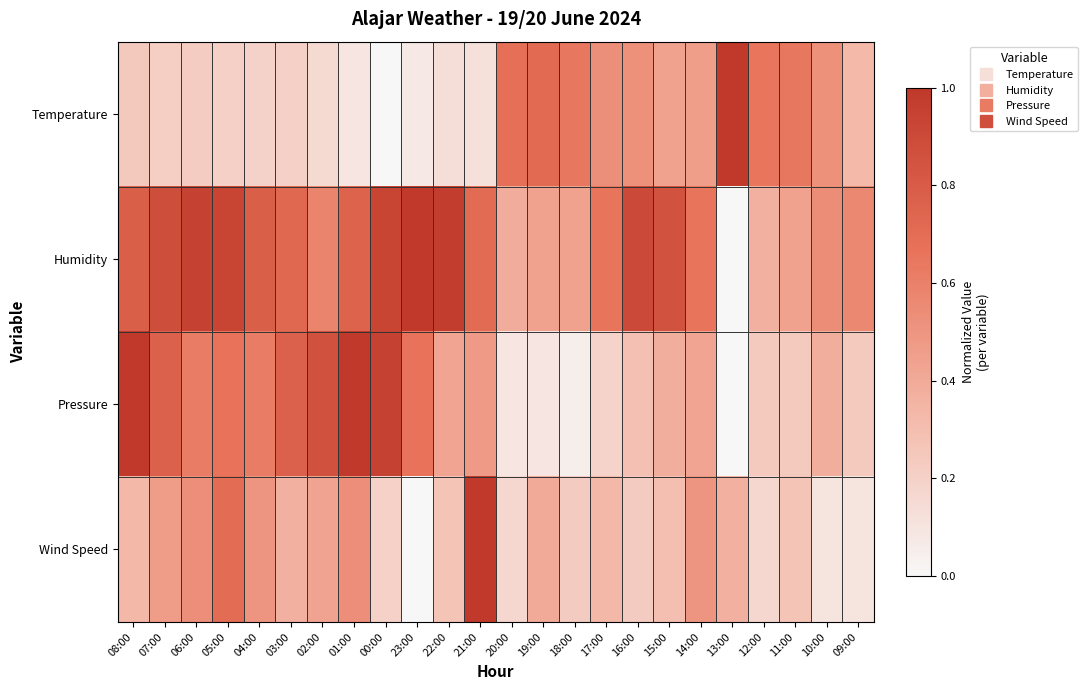

Which series has the largest range (max minus min)?

Temperature